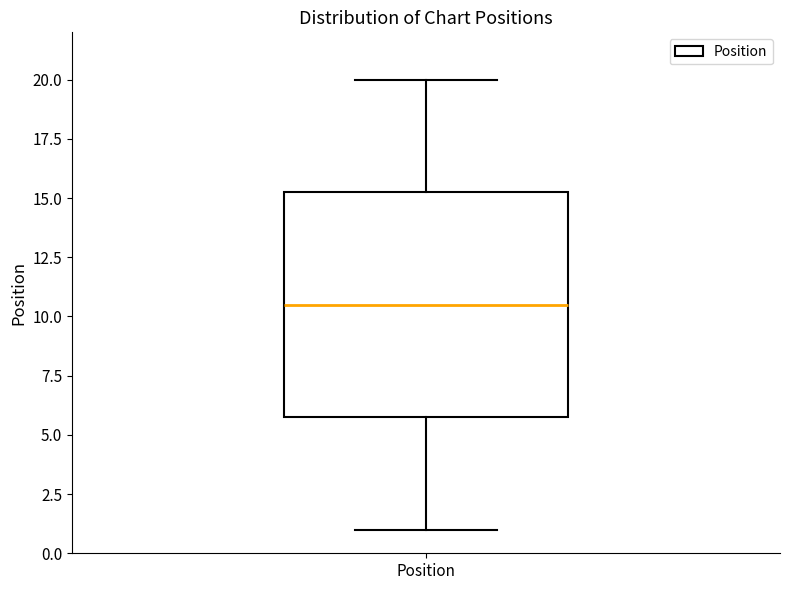

Transcribe this box plot: give where the median line is, the range the box spans, and where the two whiskers end, as read against the y-axis. The values are not printed on the chart, so give them approximately, as read against the axis.

median 10.5, box 6.0 to 15.5, whiskers 1.0 to 20.0